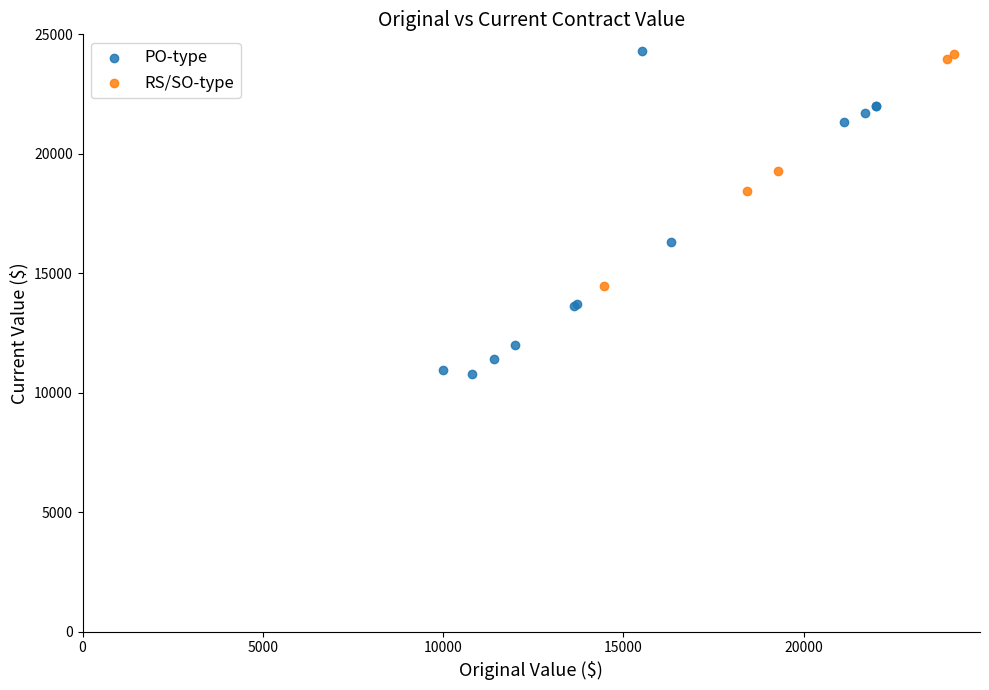

Which series contains the lowest Y value?

PO-type